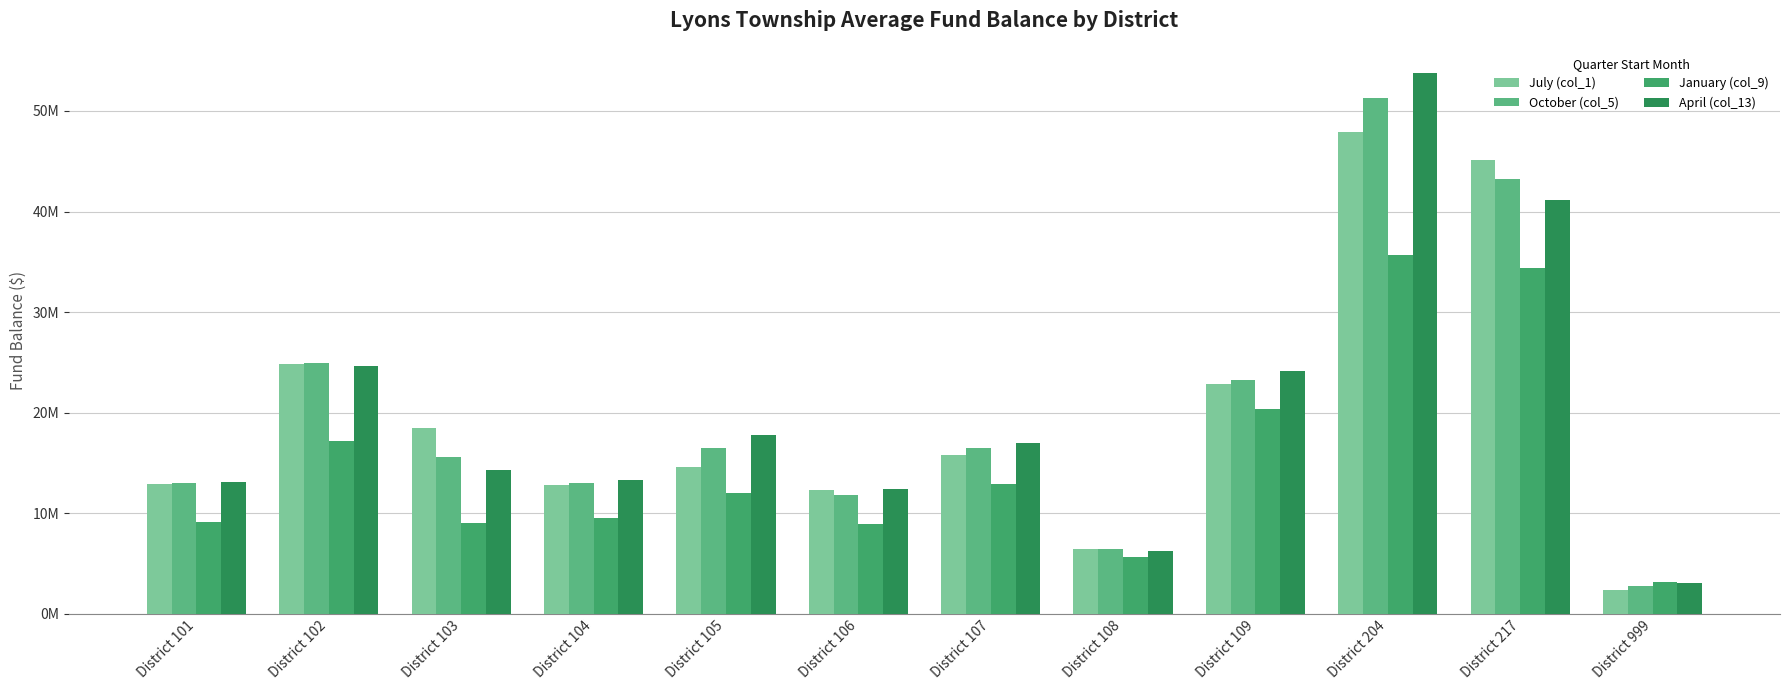

What is the lowest value of the April (col_13) series?

3060602.6